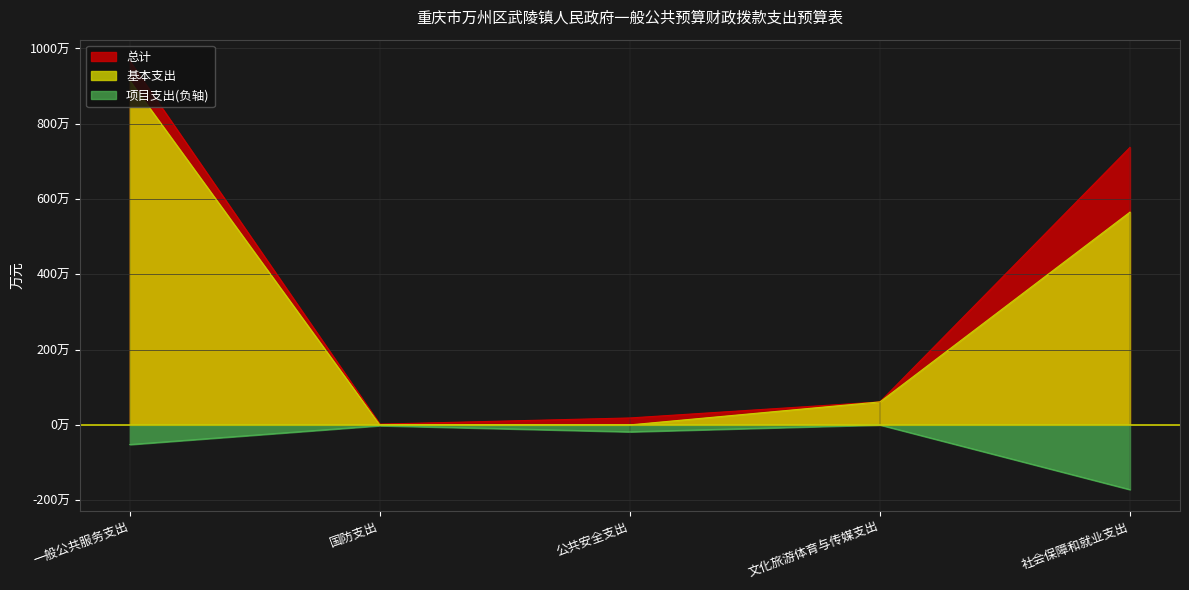

Between 国防支出 and 公共安全支出, which series saw the biggest shift?

总计